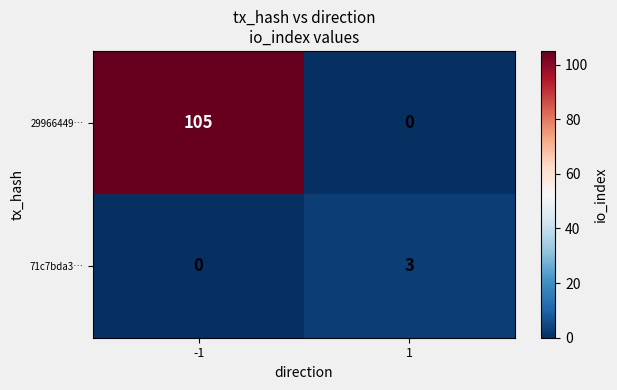

List the series in order of their peak value, highest first.

29966449…, 71c7bda3…